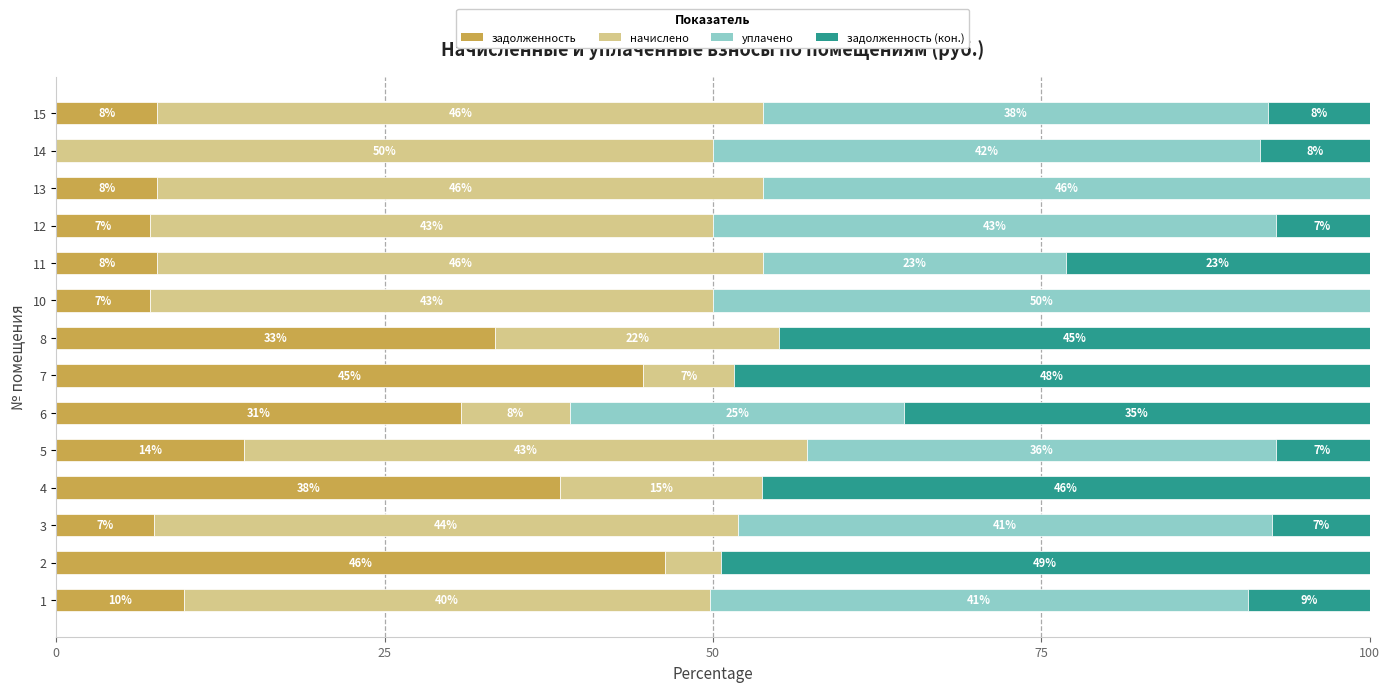

Rank the series at 14 from highest to lowest value.

начислено, уплачено, задолженность (кон.), задолженность